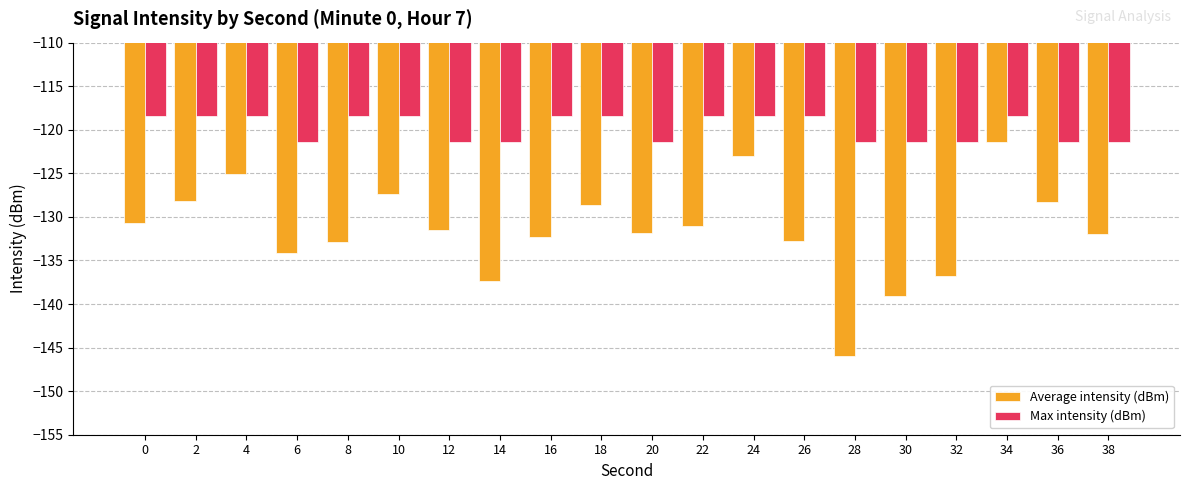

What is the total value across all series at 30?

-260.5